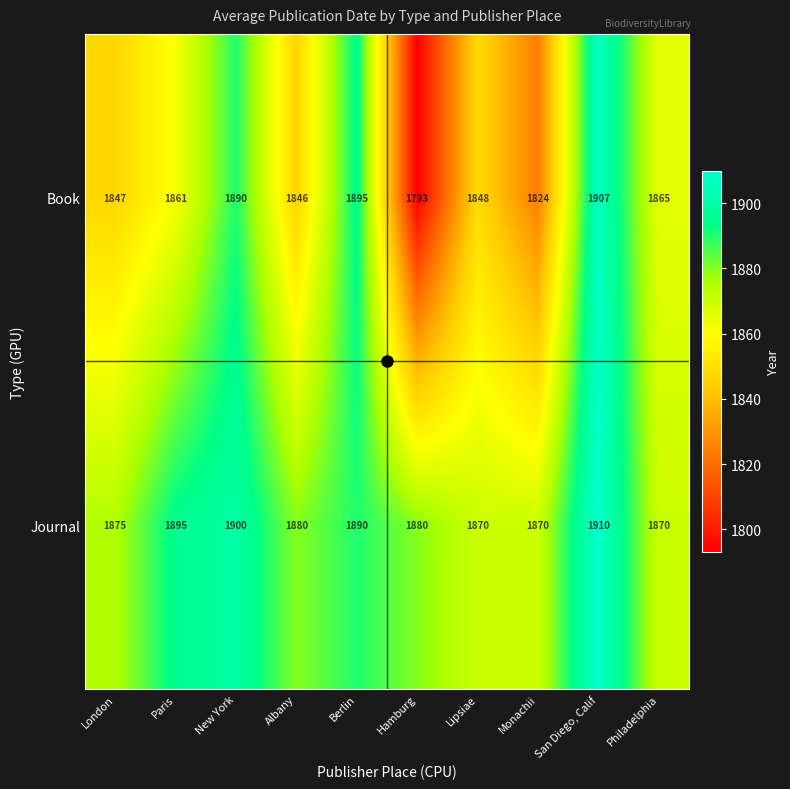

Rank the series by their average value, from lowest to highest.

Book, Journal